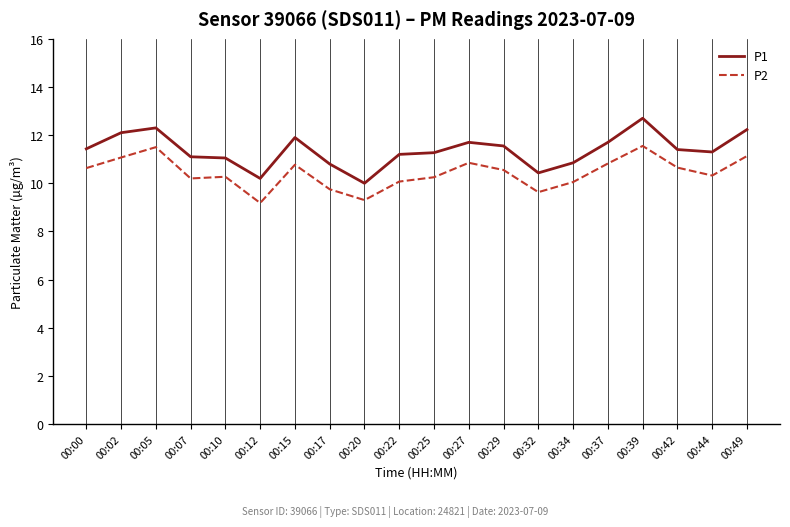

List the series in order of their peak value, lowest first.

P2, P1